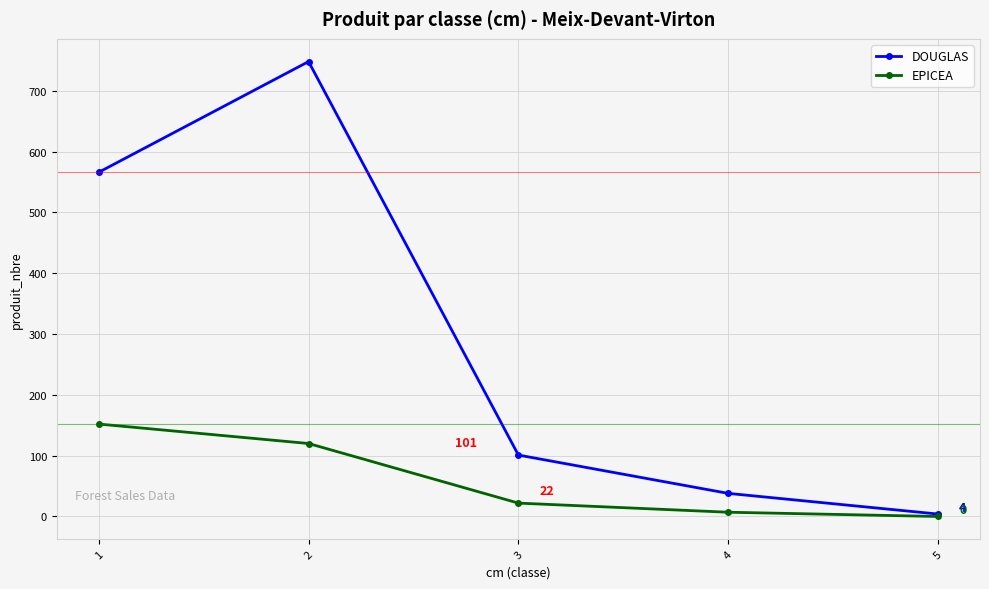

Rank the series by their maximum value, from highest to lowest.

DOUGLAS, EPICEA